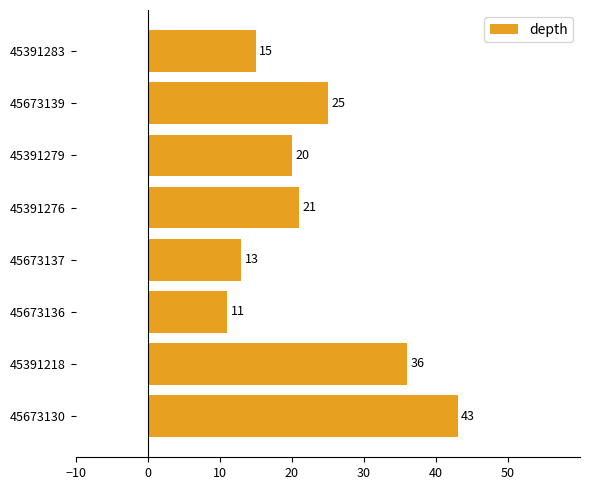

What is the average value?

23